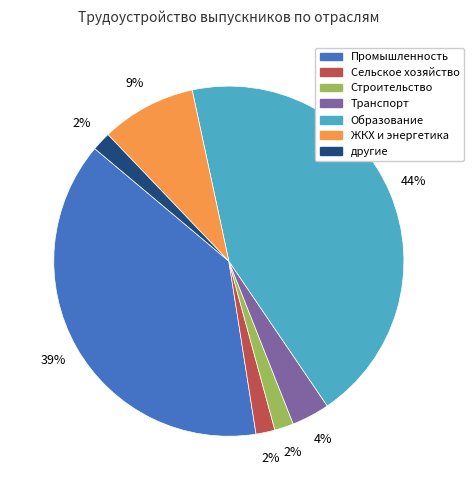

Is there any slice that represents more than half of the pie?

No